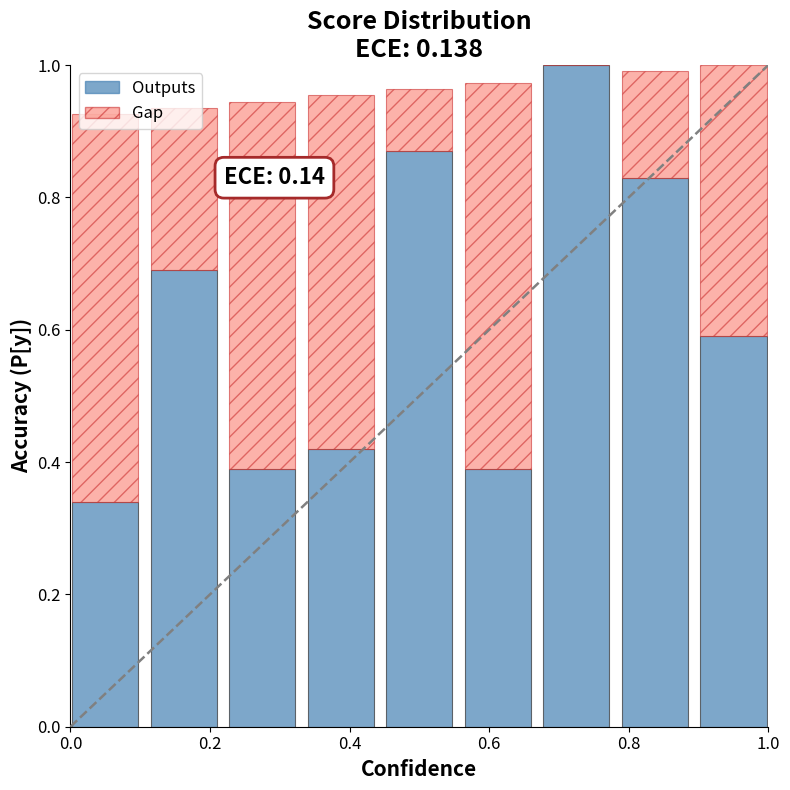

What is the highest value of the Outputs series?

1.0